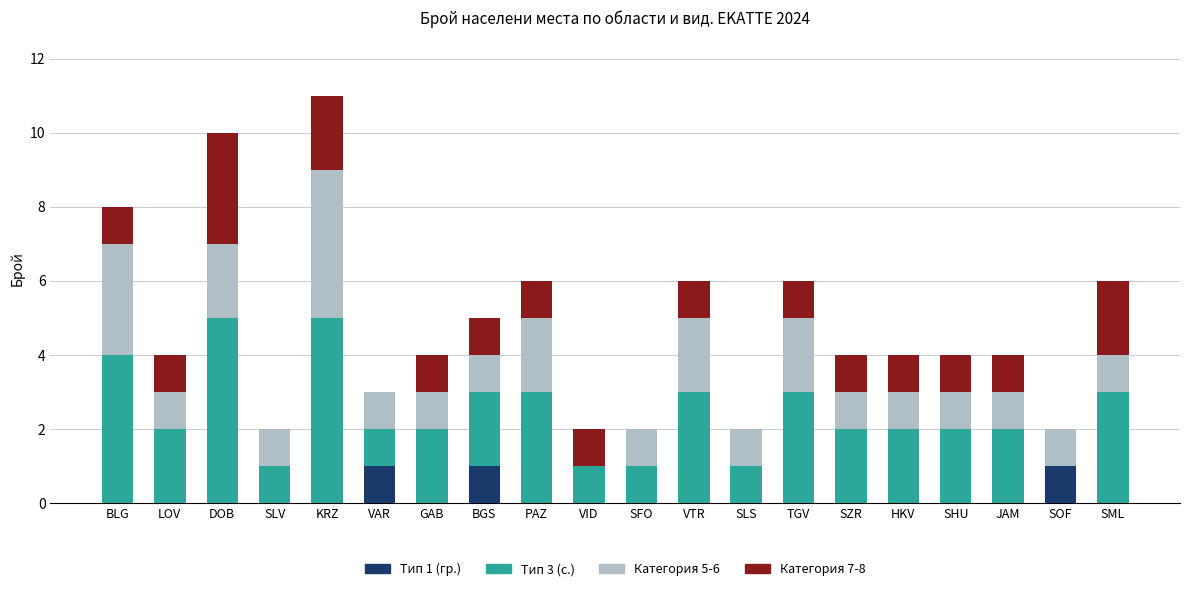

What is the total value across all series at PAZ?

6